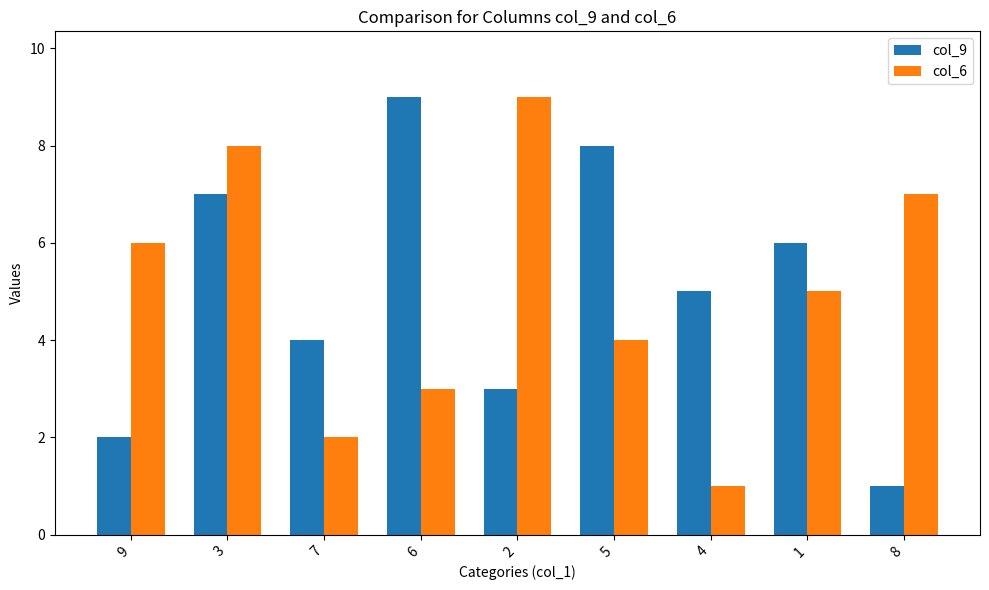

What is the total value across all series at 3?

15